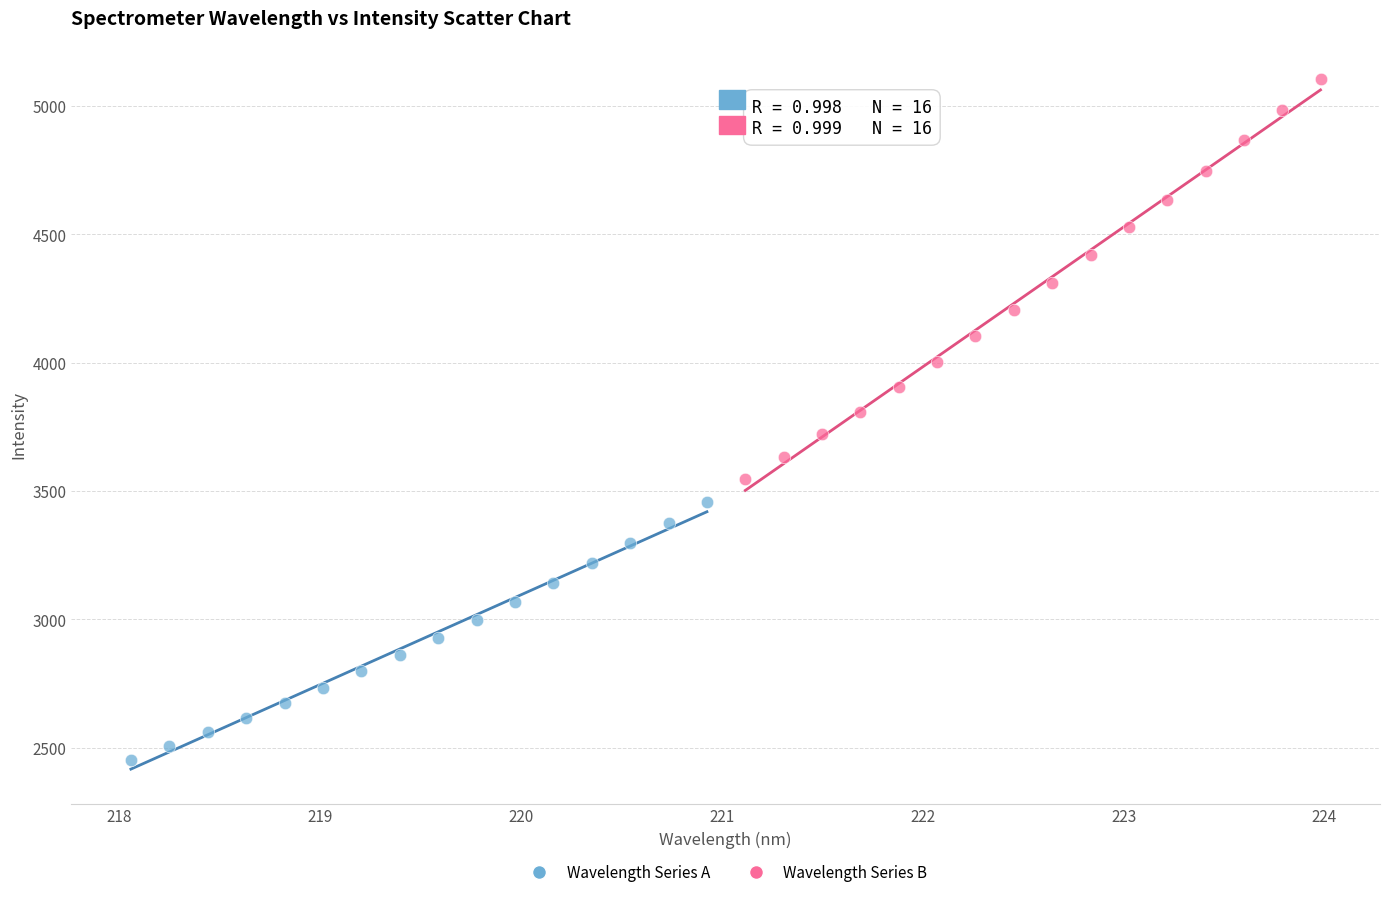

Which series reaches the minimum Y coordinate?

Wavelength Series A